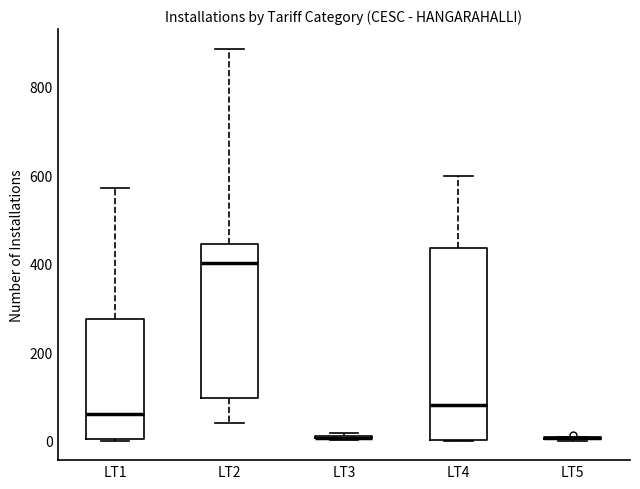

Comparing the boxes themselves (not the whiskers), which one is the tallest?

LT4